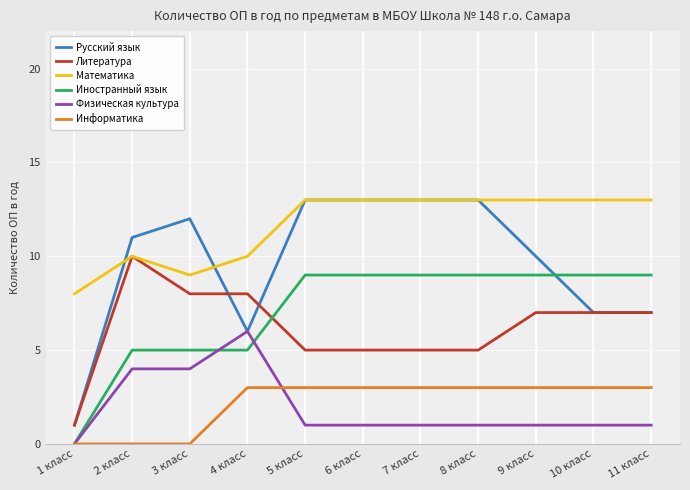

Which series has the largest total across all categories?

Математика